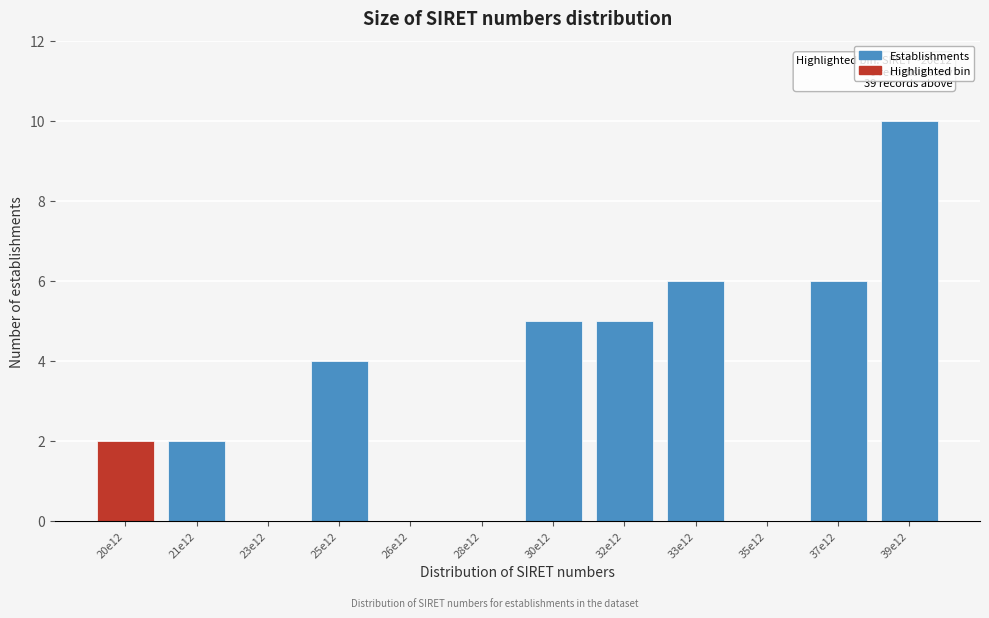

Reading right to left, list all the values displayed in this chart.

39e12=10	37e12=6	35e12=0	33e12=6	32e12=5	30e12=5	28e12=0	26e12=0	25e12=4	23e12=0	21e12=2	20e12=2